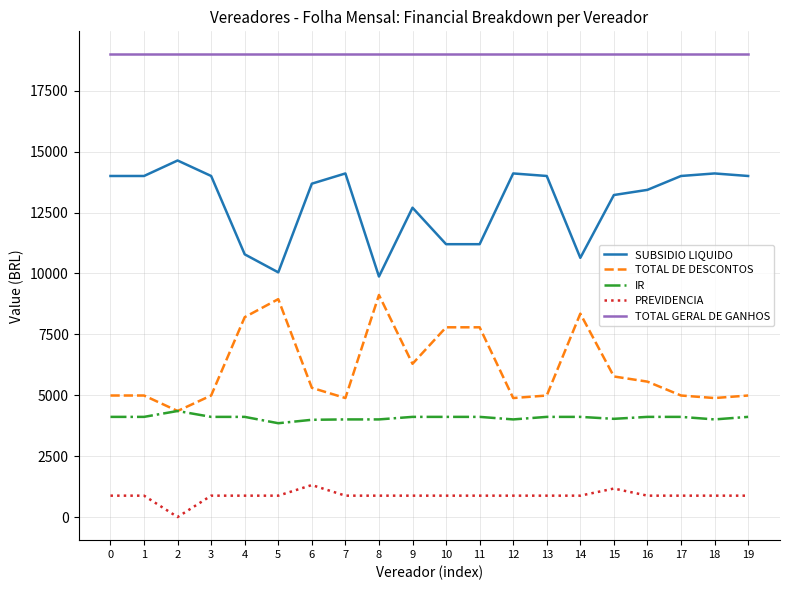

List the series in order of their peak value, lowest first.

PREVIDENCIA, IR, TOTAL DE DESCONTOS, SUBSIDIO LIQUIDO, TOTAL GERAL DE GANHOS